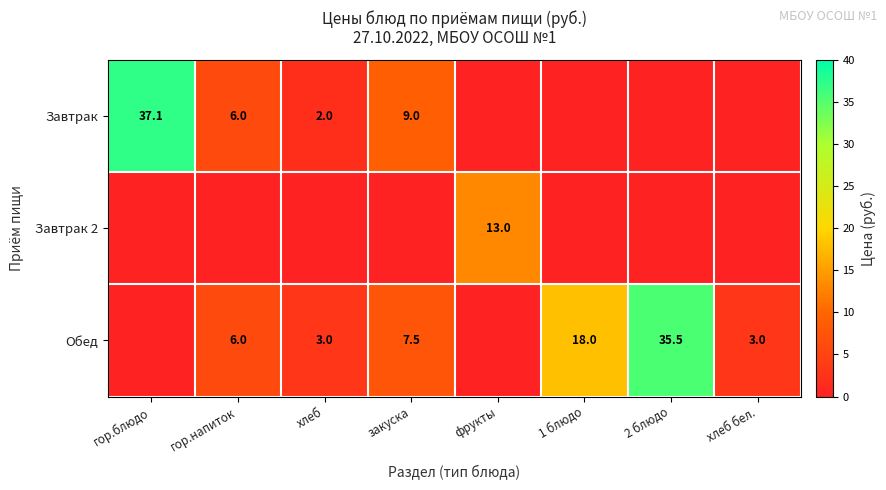

The value of Завтрак at хлеб is 2.0. True or false?

True